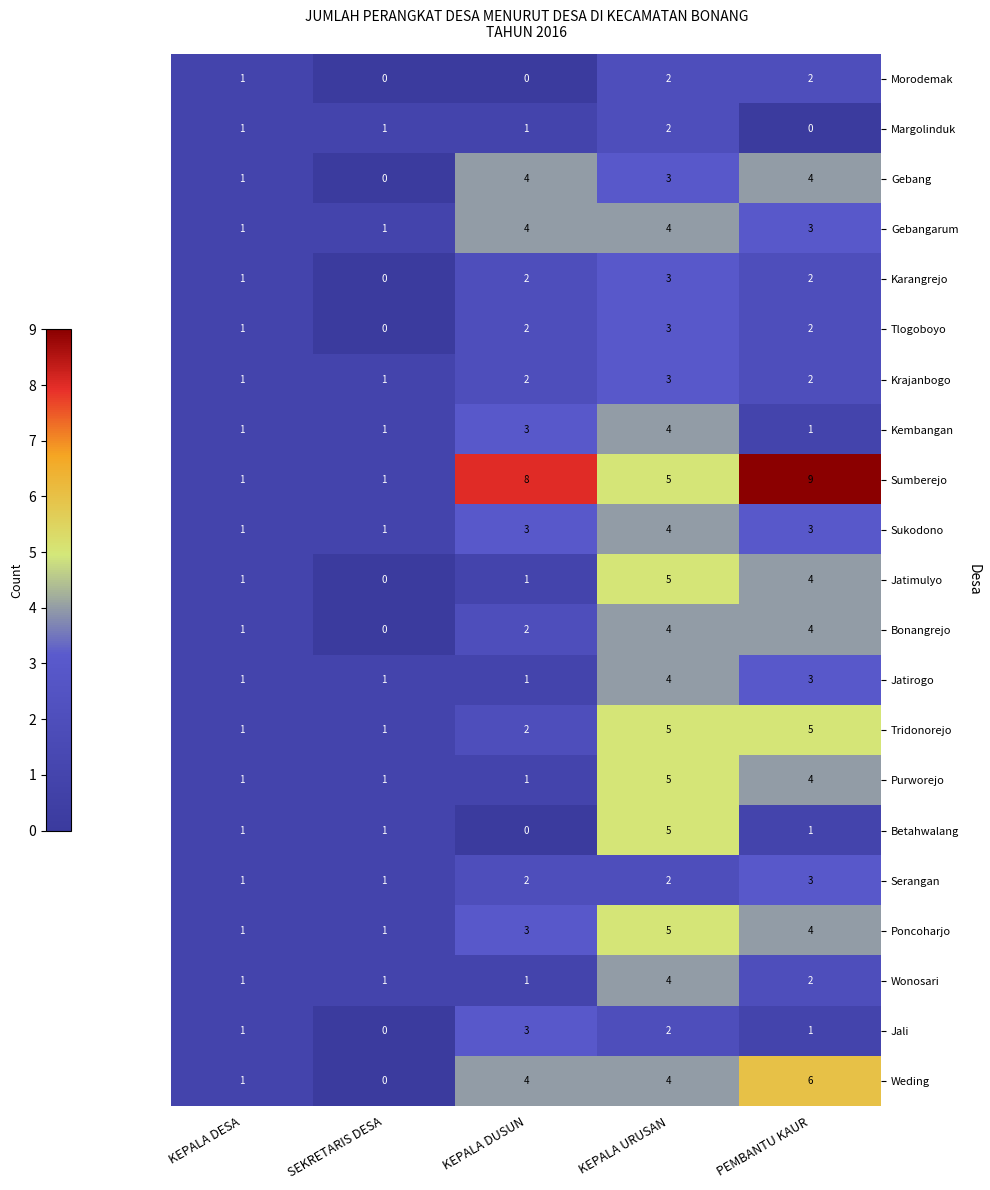

What is the sum of the Serangan values at KEPALA URUSAN and SEKRETARIS DESA?

3